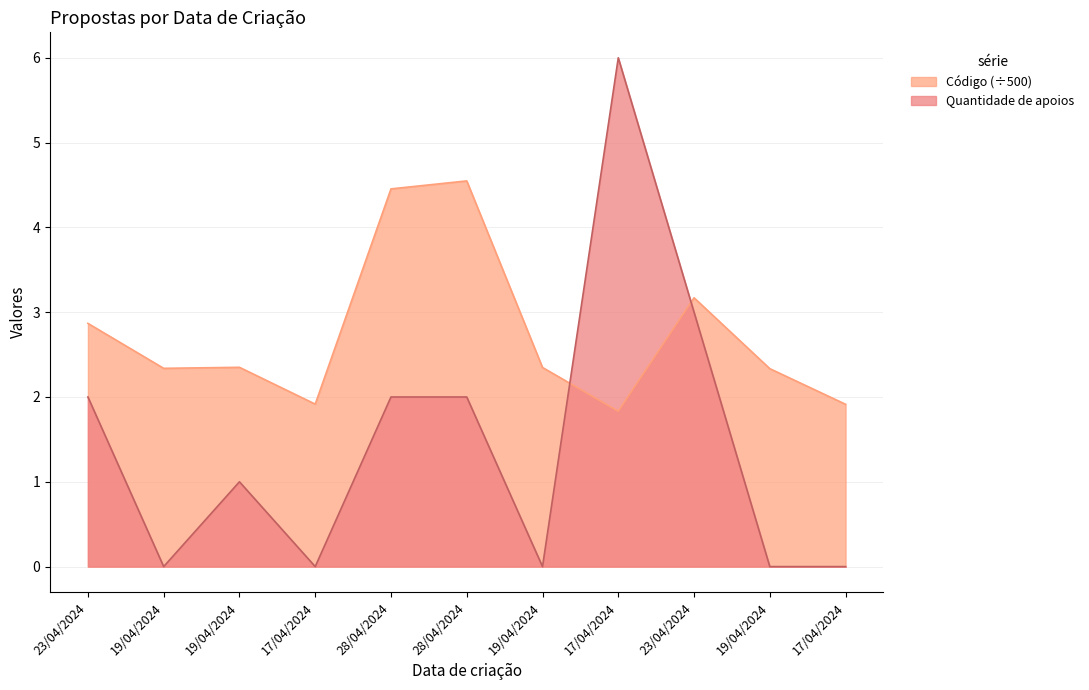

Between 17/04/2024 and 19/04/2024, which is larger?

17/04/2024